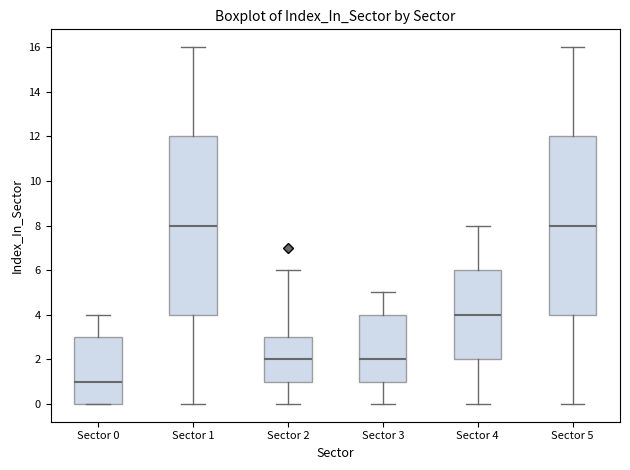

Where does the median line of the box for Sector 0 sit on the y-axis? The values are not printed on the chart, so give them approximately, as read against the axis.

1